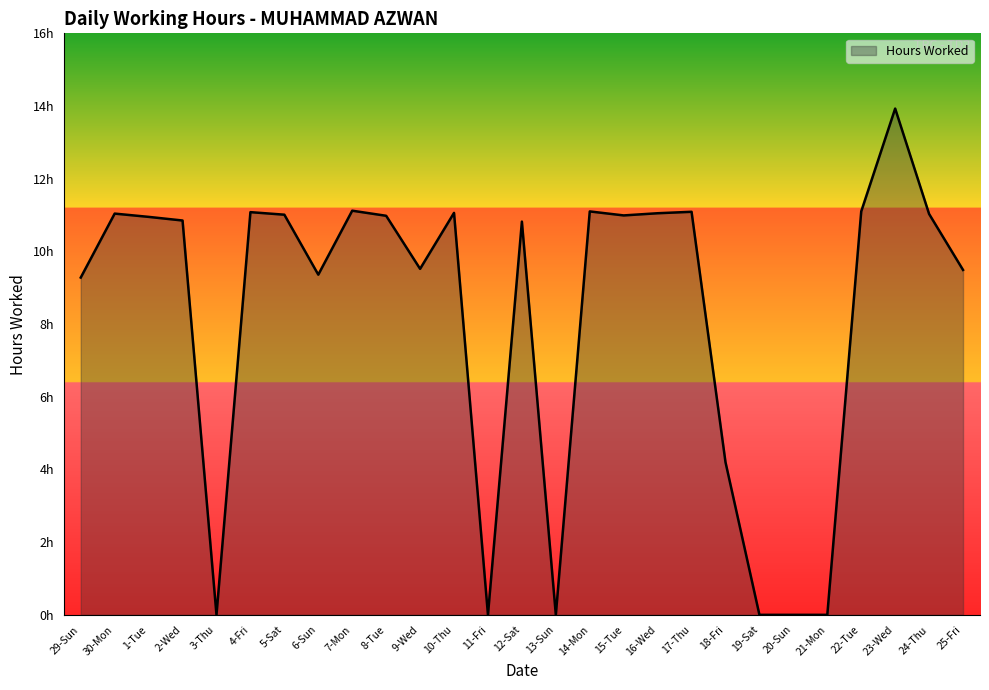

What is the value of the 14th point from the left?

10.8